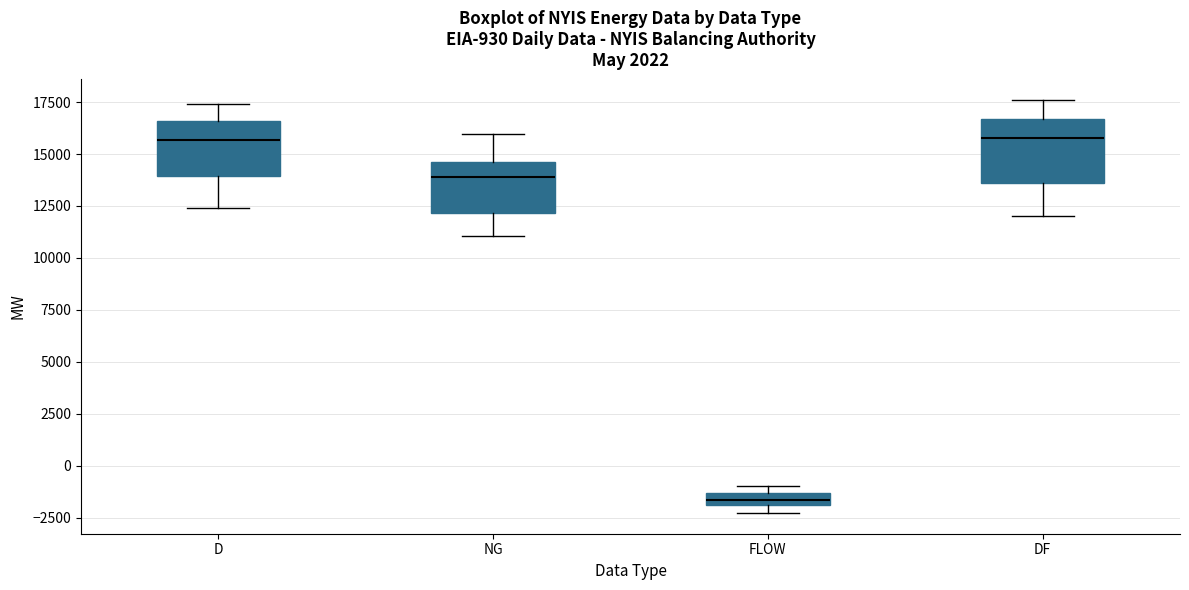

Where is the lower edge of the box for DF on the y-axis? The values are not printed on the chart, so give them approximately, as read against the axis.

13500